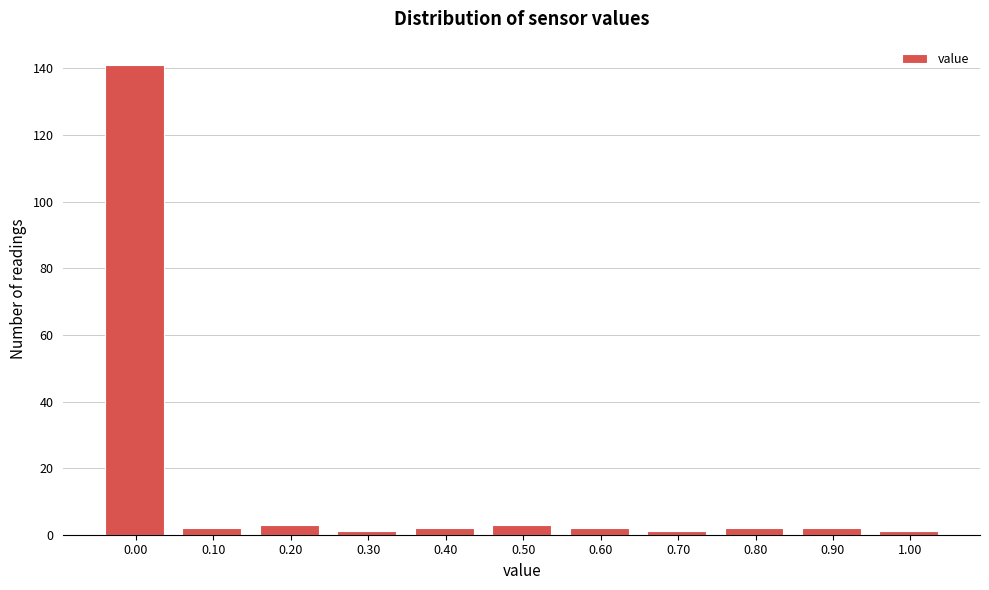

Reading left to right, list all the values displayed in this chart.

141	2	3	1	2	3	2	1	2	2	1